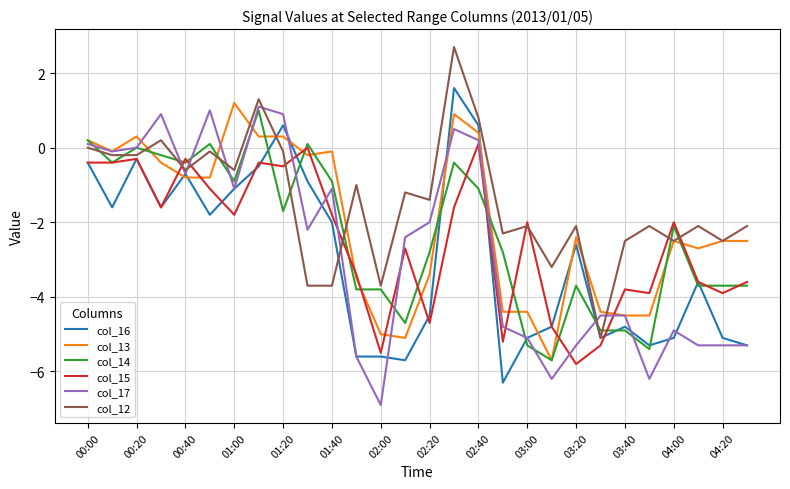

What is the maximum value shown in the chart?

2.7